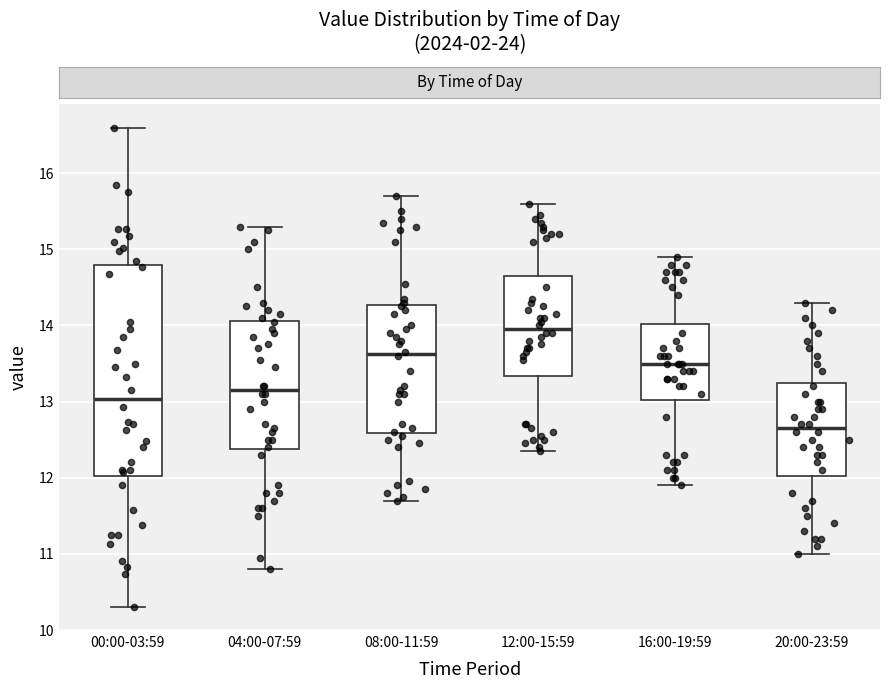

Where does the lower whisker of the box for 16:00-19:59 end on the y-axis? The values are not printed on the chart, so give them approximately, as read against the axis.

11.9